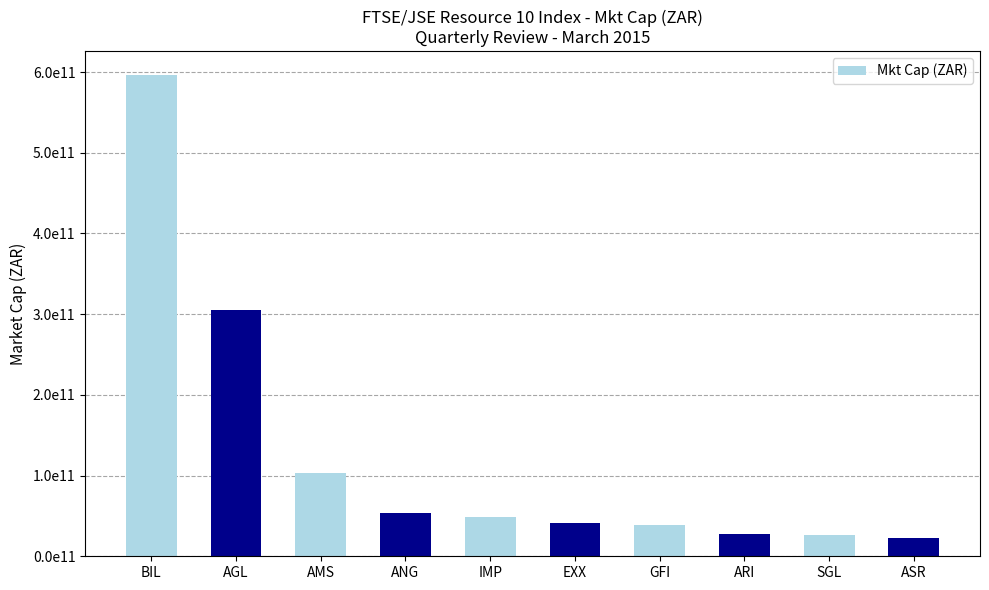

The value at SGL is 26559355673.2. True or false?

True